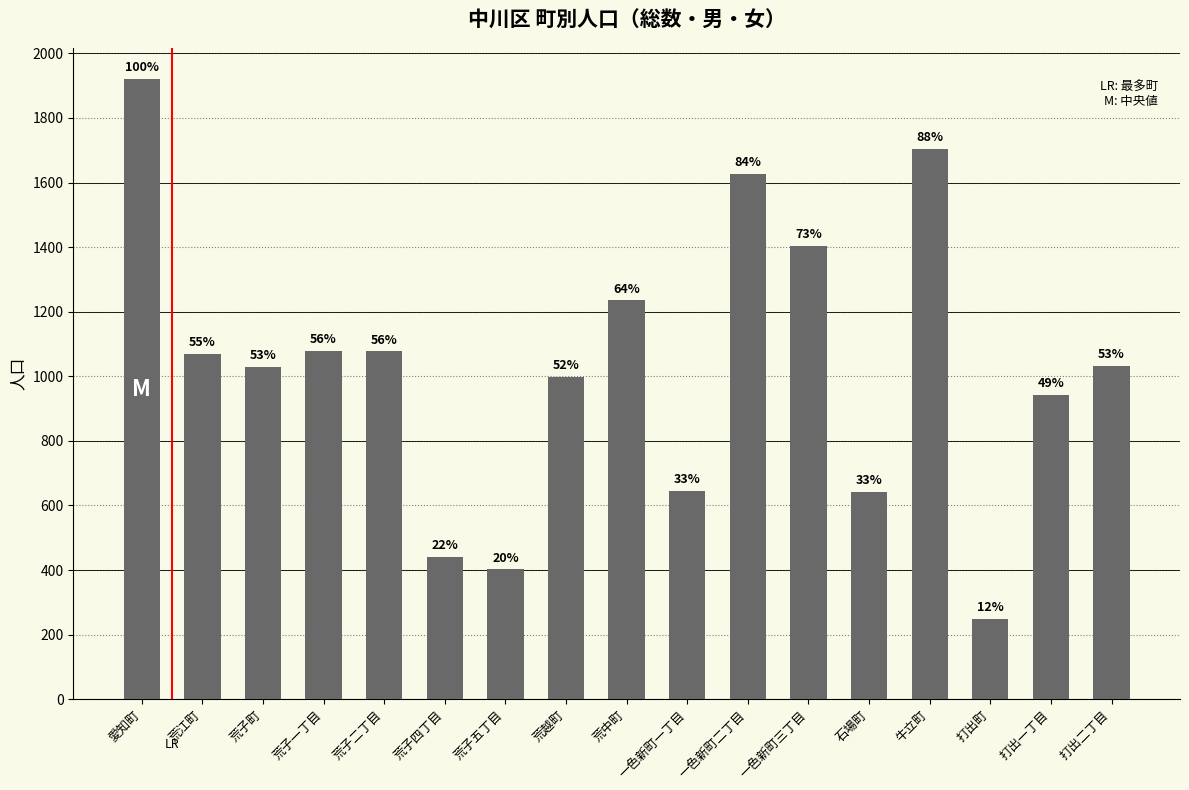

Where is the data nearest to the value 1084?

荒子一丁目